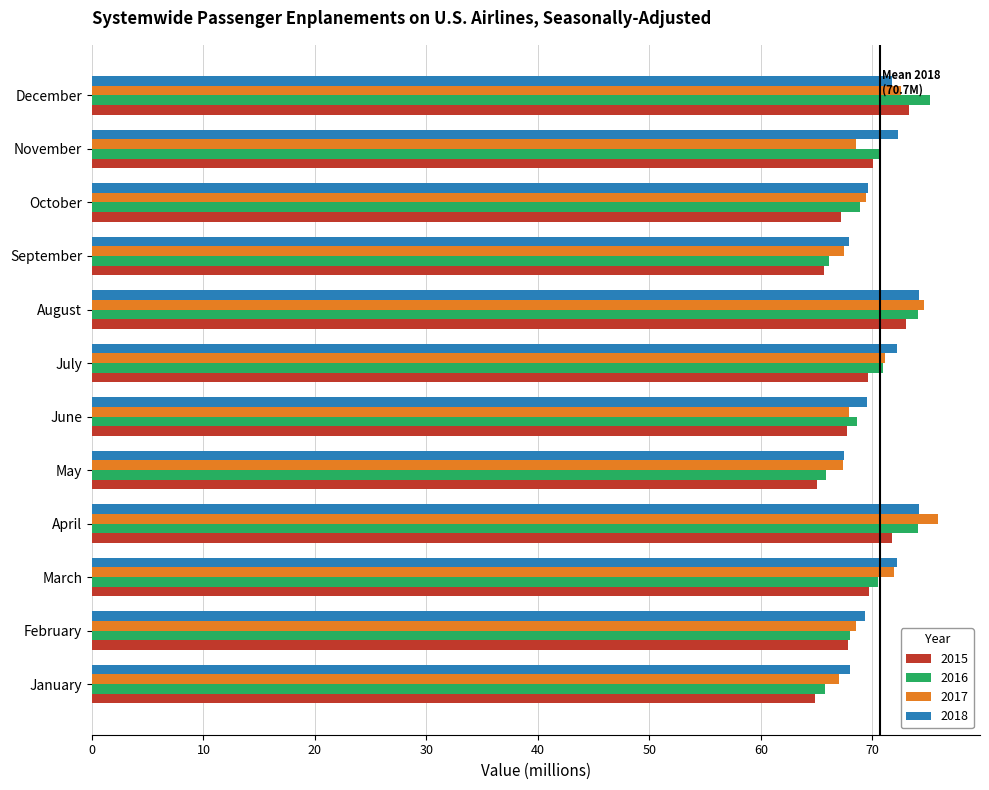

What is the spread (max minus min) of values at April?

4.1